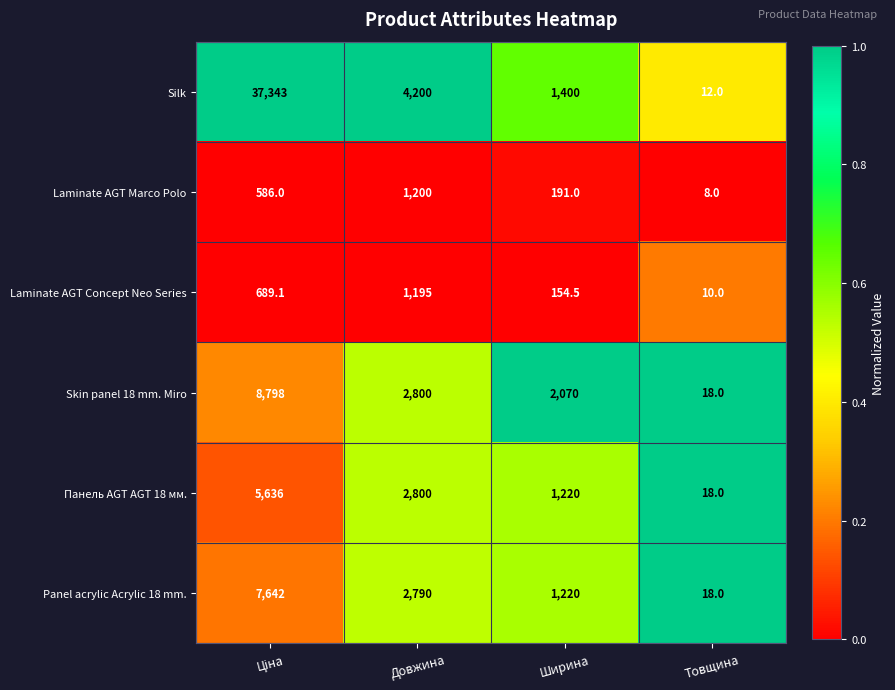

What is the maximum value for Silk?

37343.0